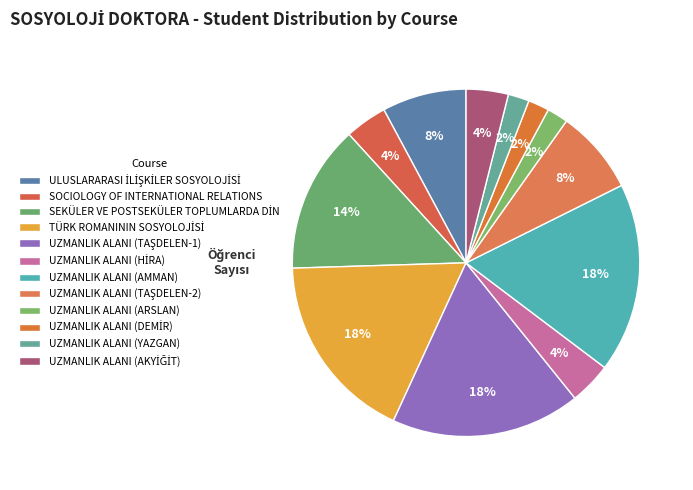

Count the number of slices in the pie.

12